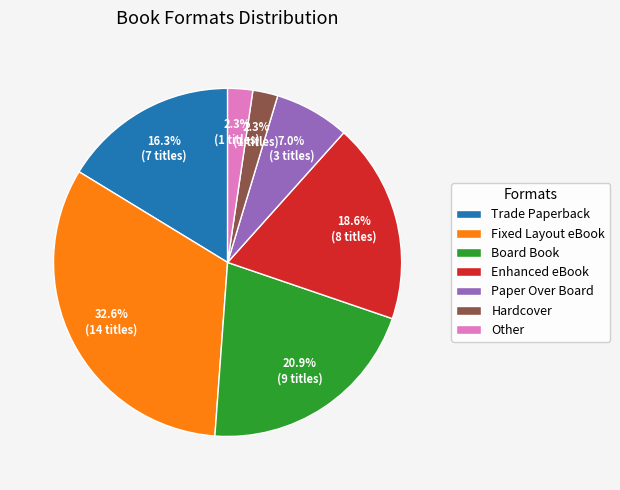

What percentage do Paper Over Board and Other together represent?

9.3%